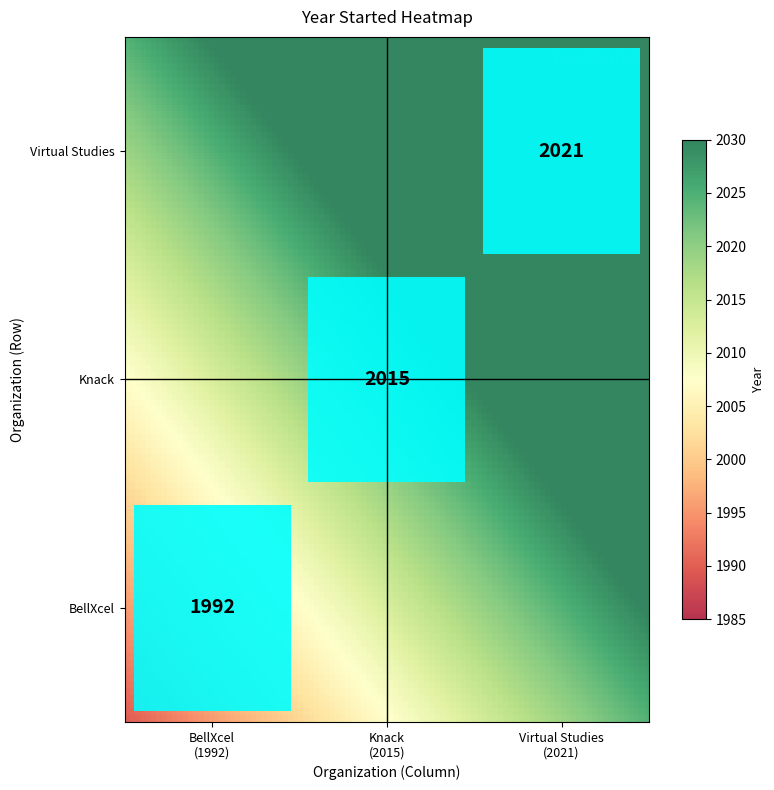

Which series changed the most between Knack and Virtual Studies?

Virtual Studies